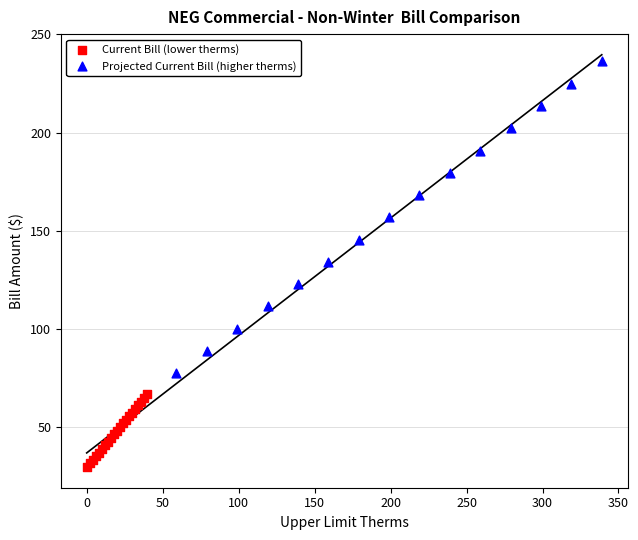

Which series reaches the minimum Y coordinate?

Current Bill (lower therms)